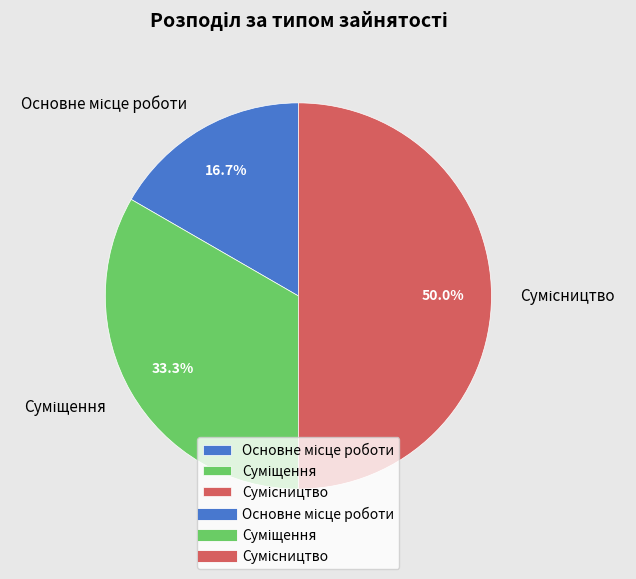

Is it true that Сумісництво is 50% of the pie?

True